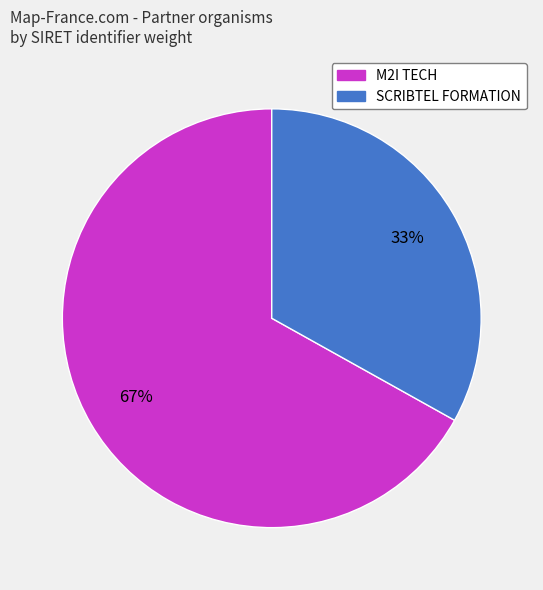

Is the sum of M2I TECH and SCRIBTEL FORMATION greater than half?

Yes